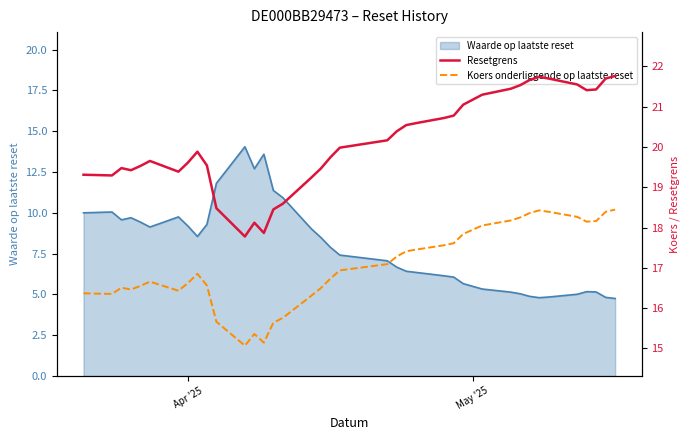

What is the difference between the maximum and second lowest values in the Koers onderliggende op laatste reset series?

3.3